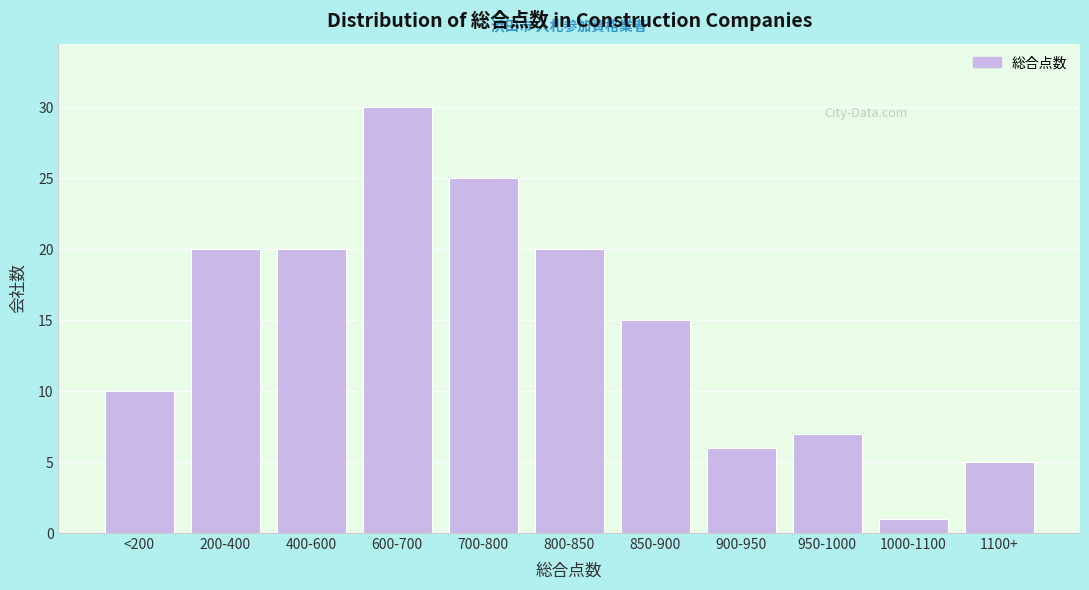

Reading right to left, extract all data points from this chart.

1100+=5	1000-1100=1	950-1000=7	900-950=6	850-900=15	800-850=20	700-800=25	600-700=30	400-600=20	200-400=20	<200=10